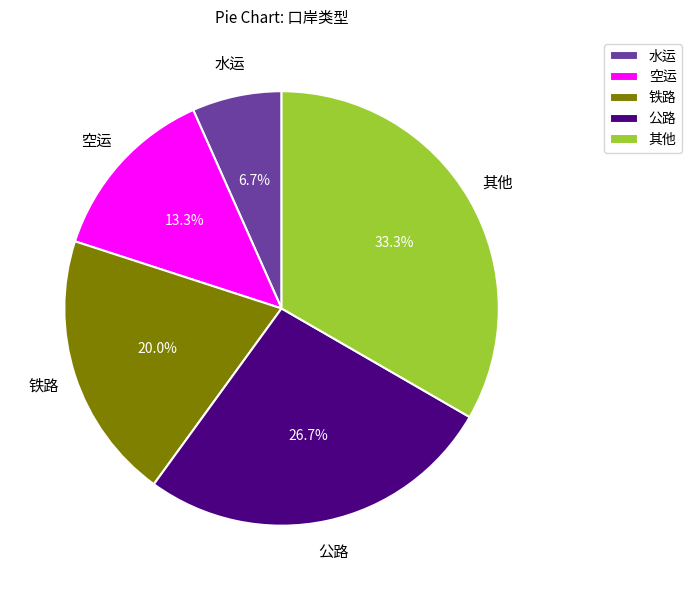

What is the smallest slice in the pie chart?

水运